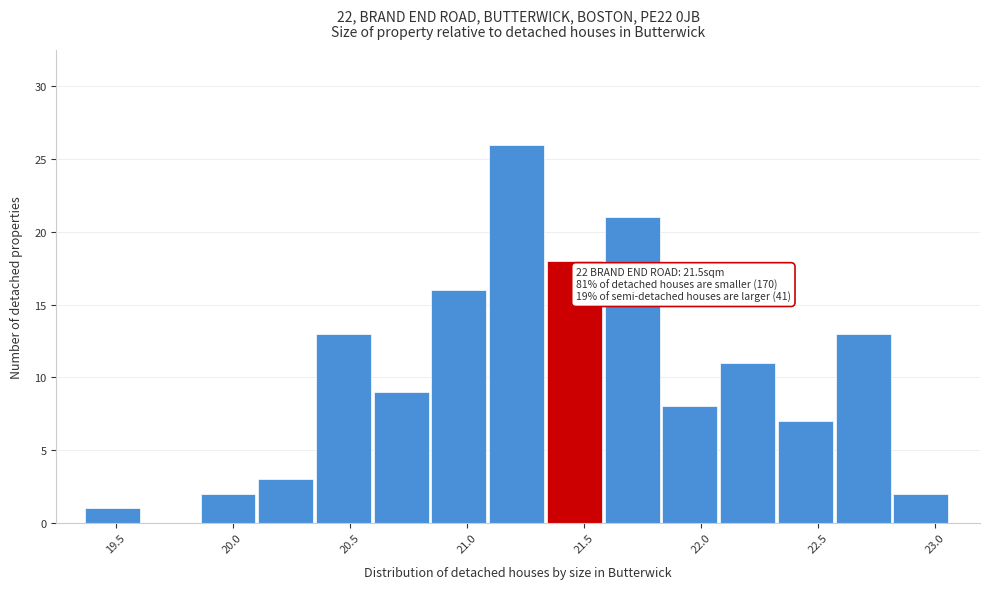

Which range on the x-axis has the tallest bar?

21.10 to 21.35